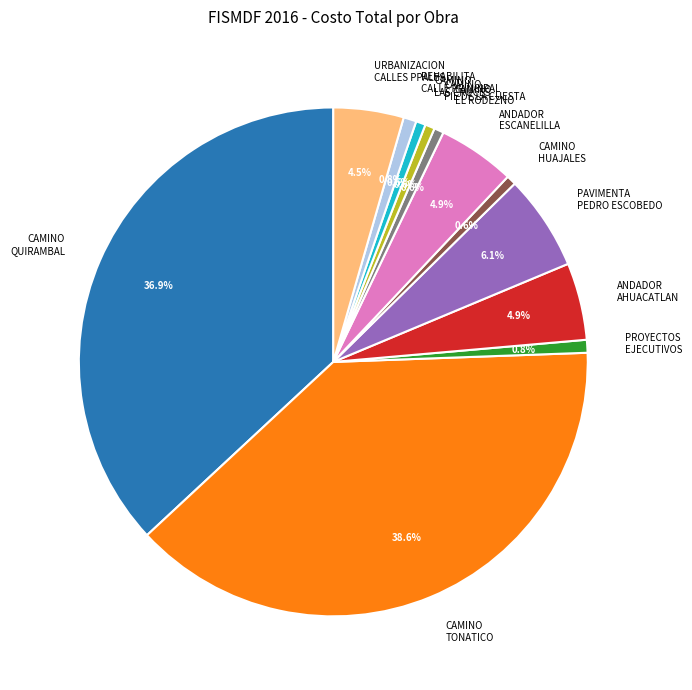

How much of the chart is everything except CAMINO QUIRAMBAL?

63.1%